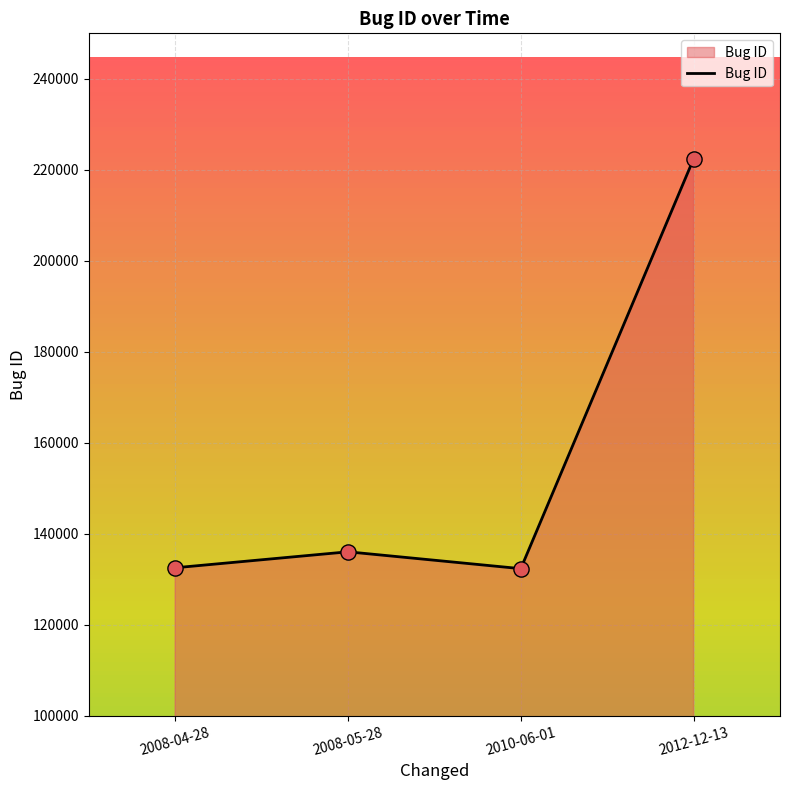

What is the change in value from 2008-04-28 to 2010-06-01?

-196